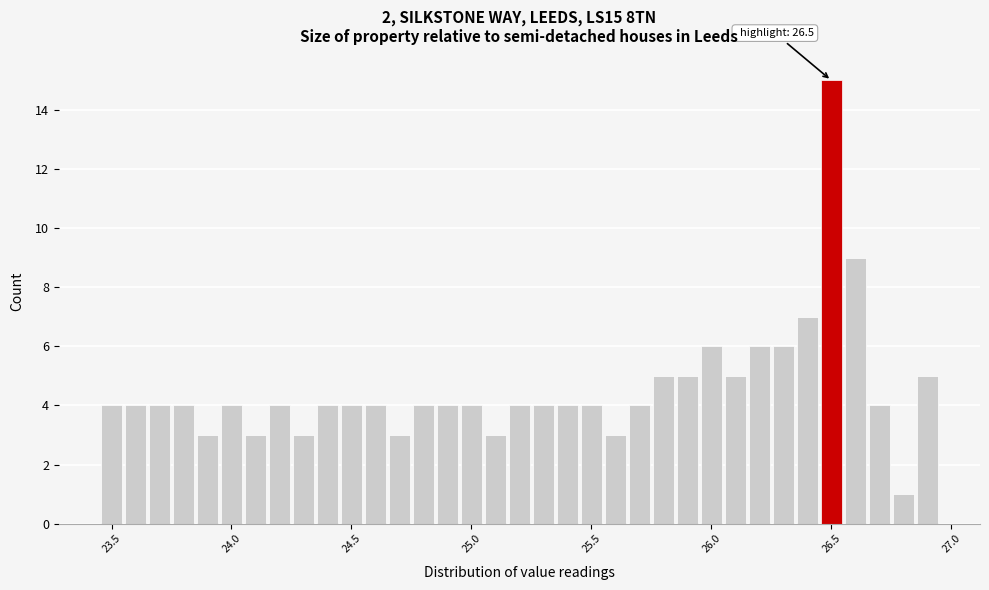

Read against the x-axis, roughly where is the centre of the tallest bar?

26.50